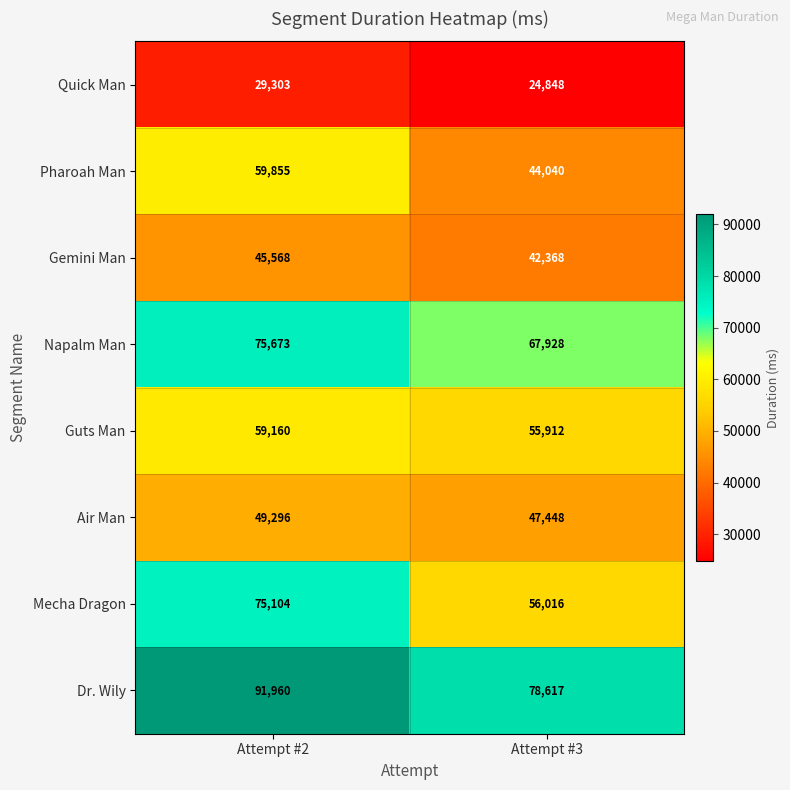

Rank the series by their maximum value, from highest to lowest.

Dr. Wily, Napalm Man, Mecha Dragon, Pharoah Man, Guts Man, Air Man, Gemini Man, Quick Man